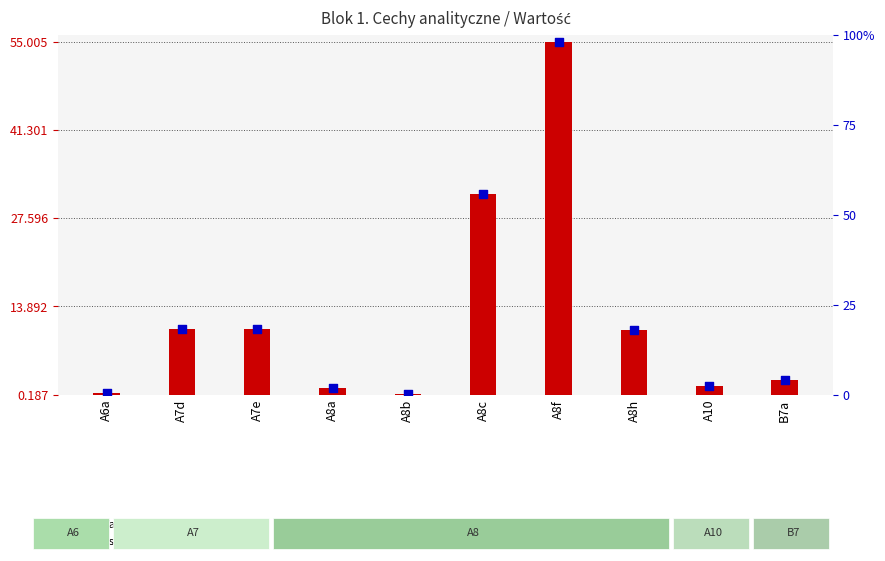

What are all the series names shown in the legend?

Wartość, Wskaźnik (Cecha)